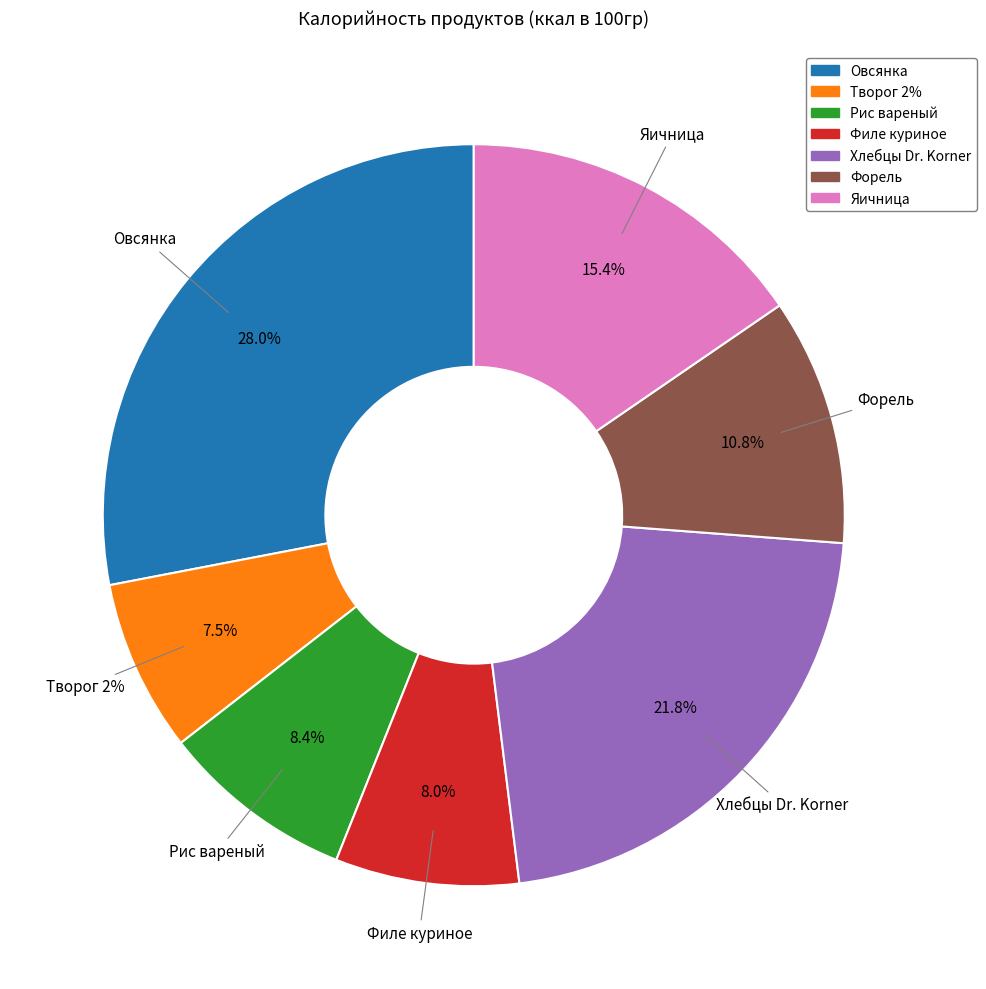

What percentage is the Филе куриное slice, to the nearest percent?

8%